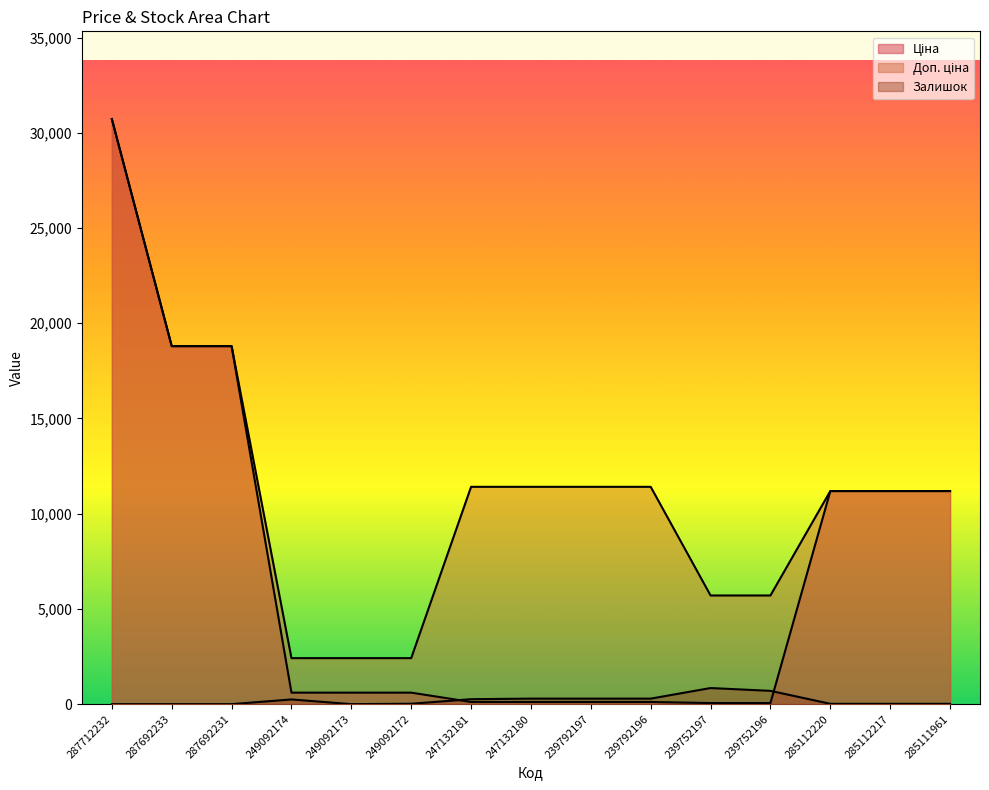

List the series in order of their overall mean, lowest first.

Залишок, Ціна, Доп. ціна